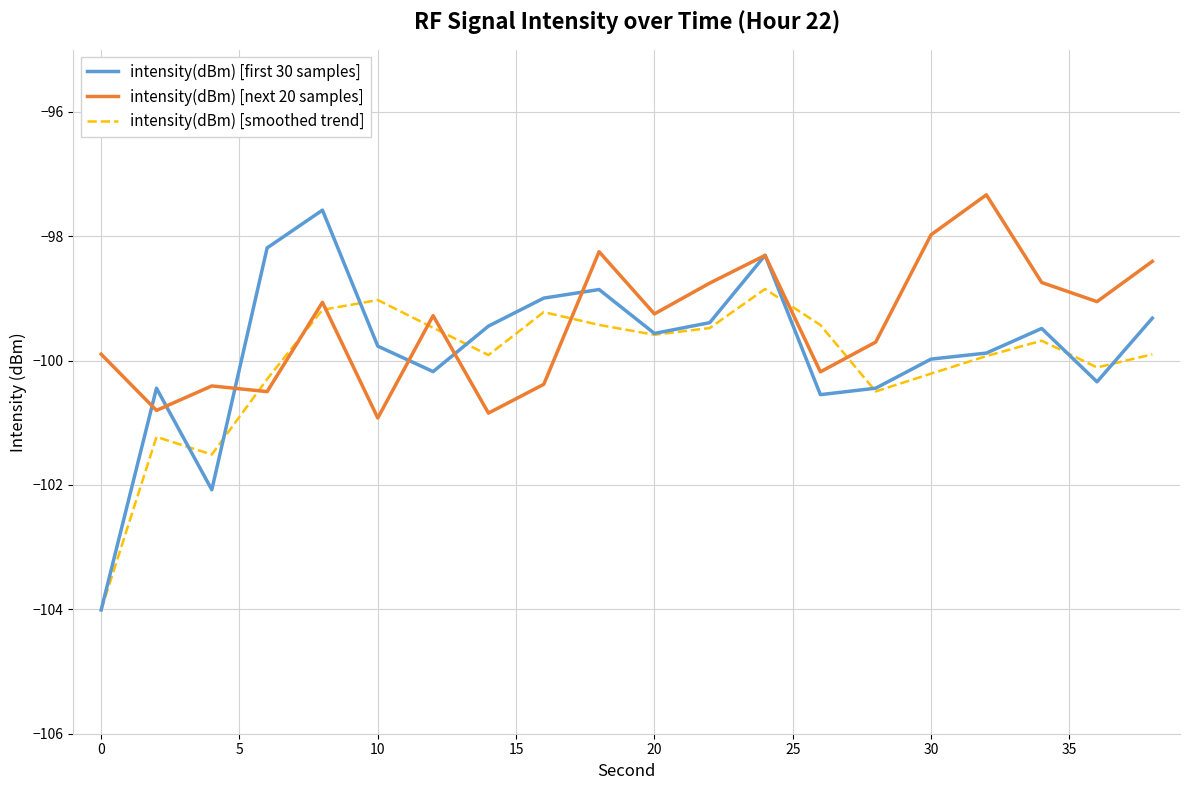

Count the number of categories in the chart.

20